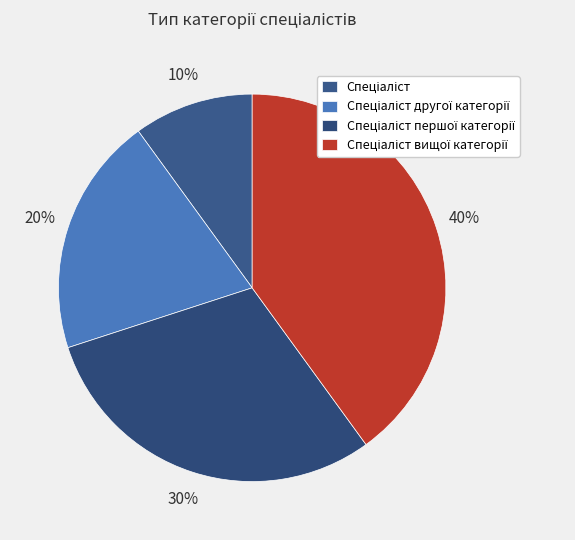

How many segments does this pie chart have?

4